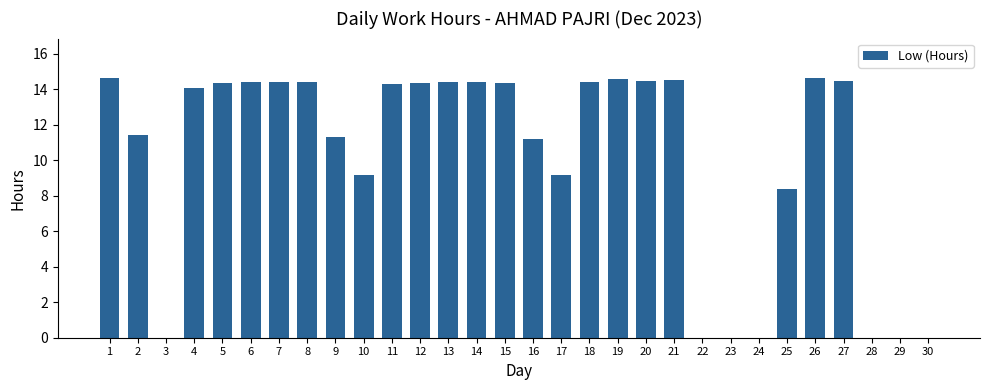

Are the bars horizontal?

No